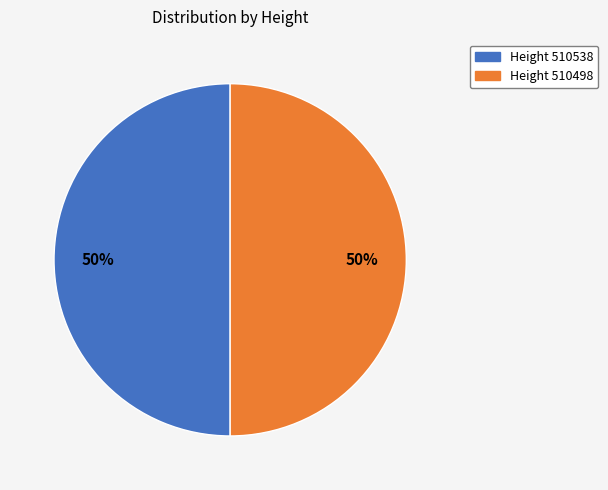

To the nearest percent, what is the average slice percentage?

50%